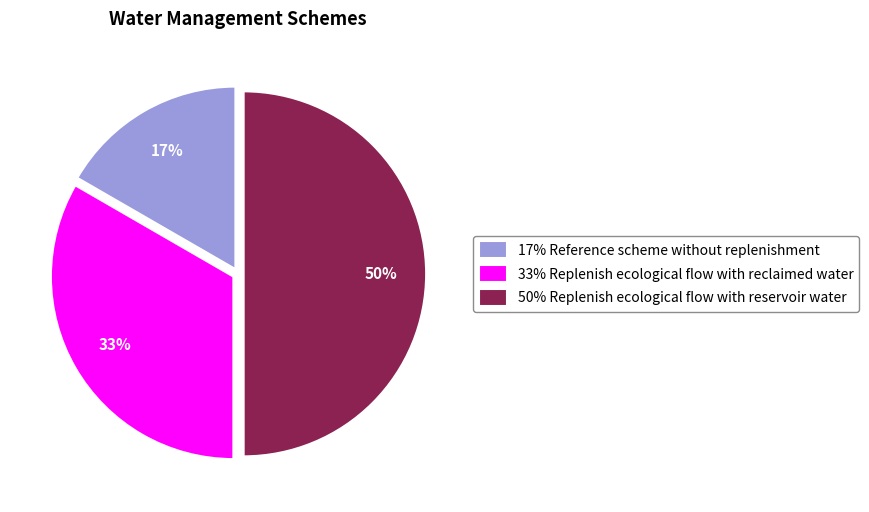

Is it true that 33% Replenish ecological flow with reclaimed water is 23% of the pie?

False